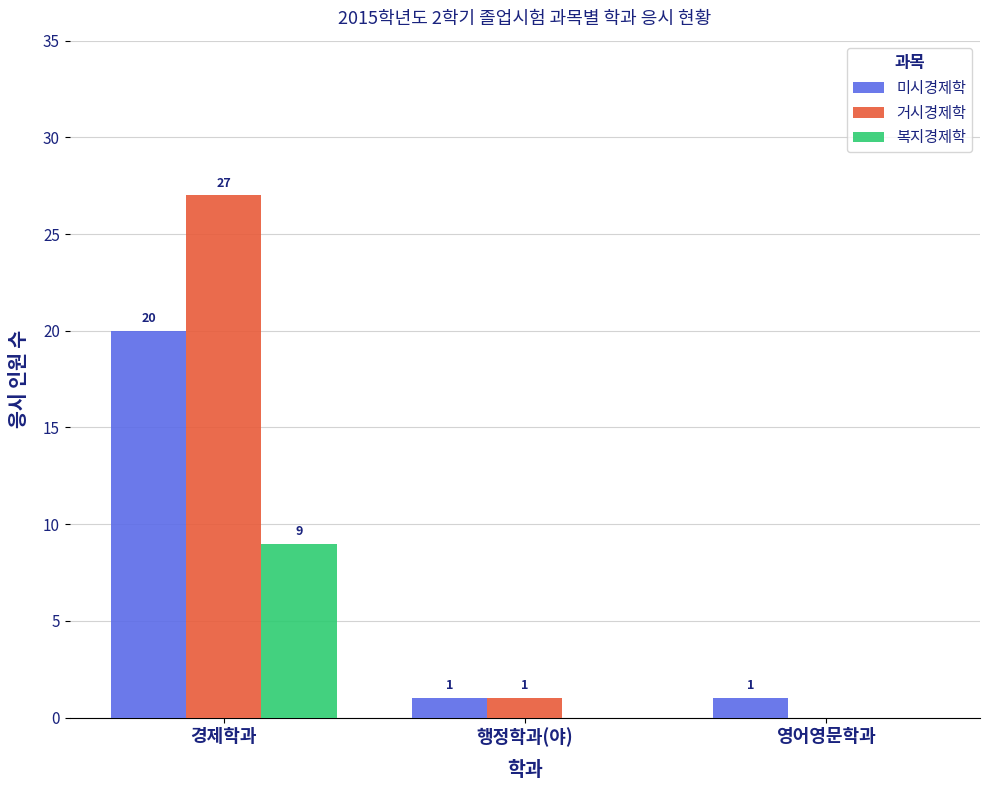

Is it true that 복지경제학 equals 0 at 영어영문학과?

True